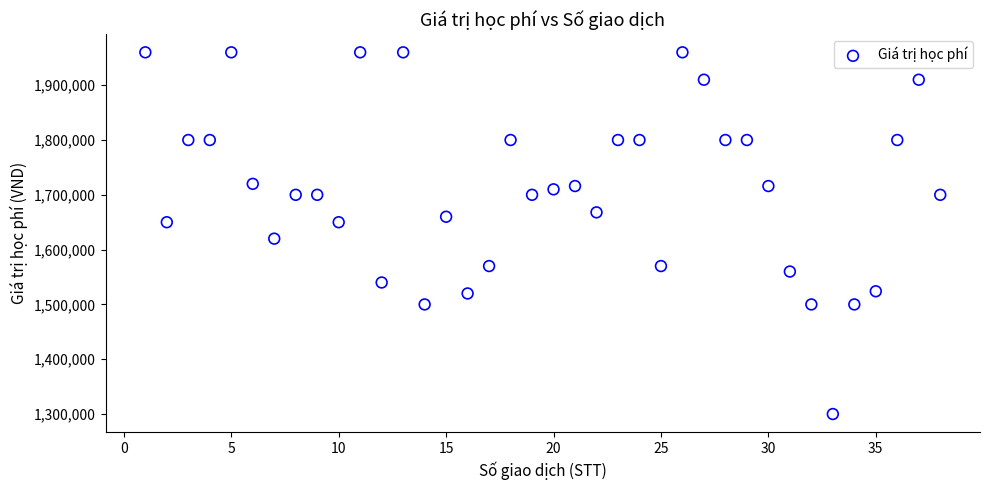

What Y value in the scatter plot is closest to 1630000?

1620000